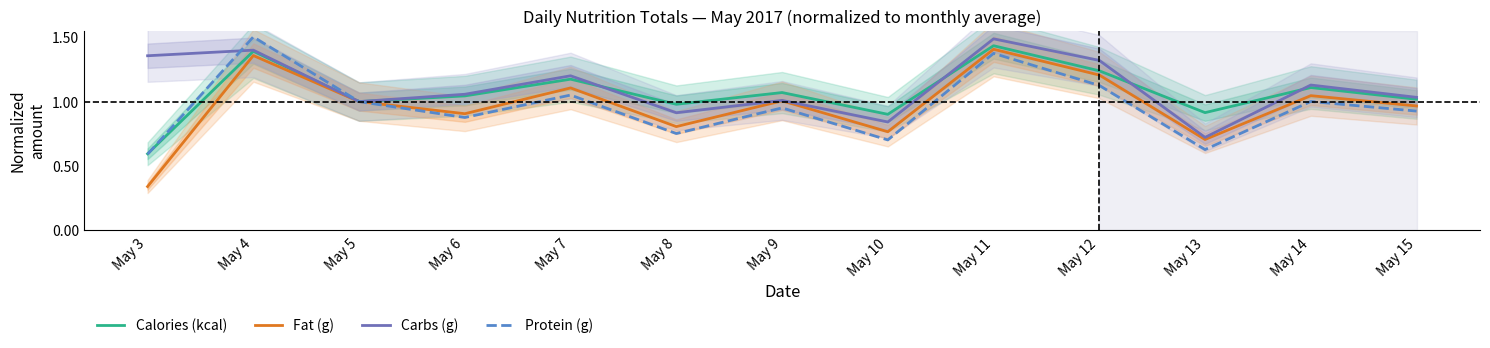

What are all the series names shown in the legend?

Calories (kcal), Fat (g), Carbs (g), Protein (g)